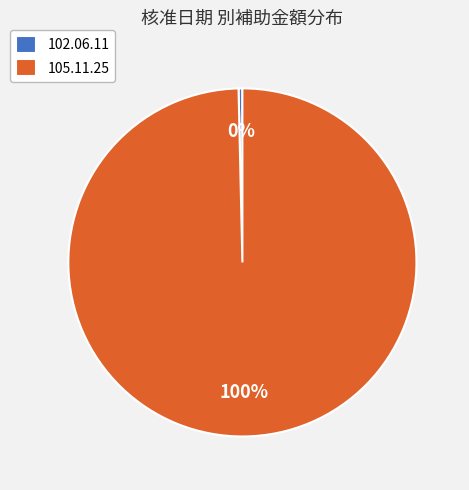

What is the majority slice?

105.11.25